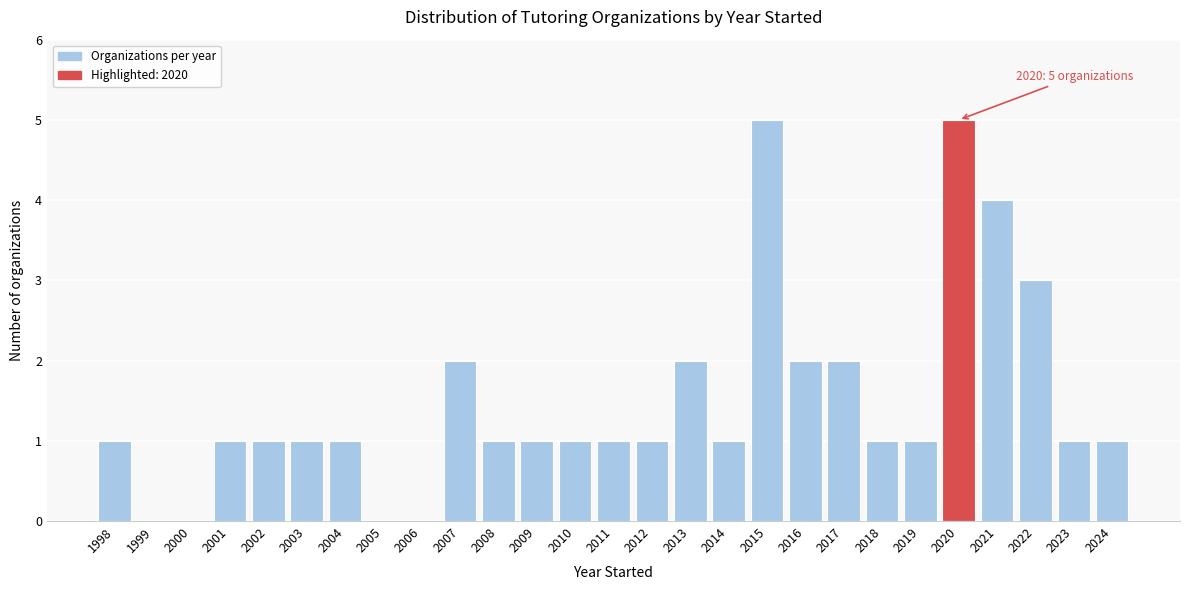

Reading right to left, extract all data points from this chart.

2024=1	2023=1	2022=3	2021=4	2020=5	2019=1	2018=1	2017=2	2016=2	2015=5	2014=1	2013=2	2012=1	2011=1	2010=1	2009=1	2008=1	2007=2	2006=0	2005=0	2004=1	2003=1	2002=1	2001=1	2000=0	1999=0	1998=1